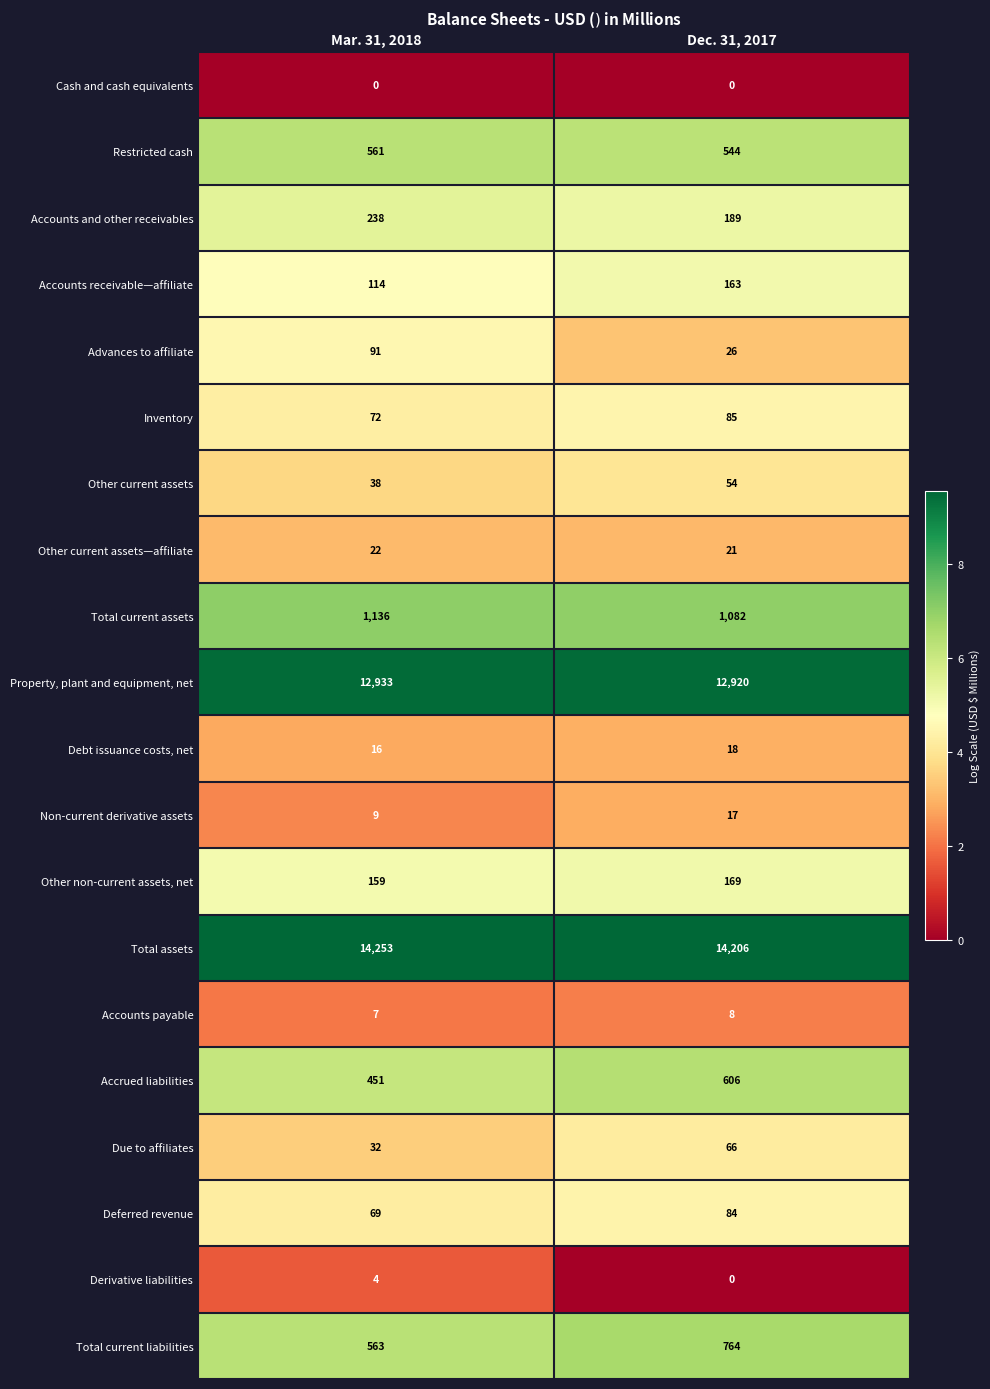

Which series has the largest total across all categories?

Total assets